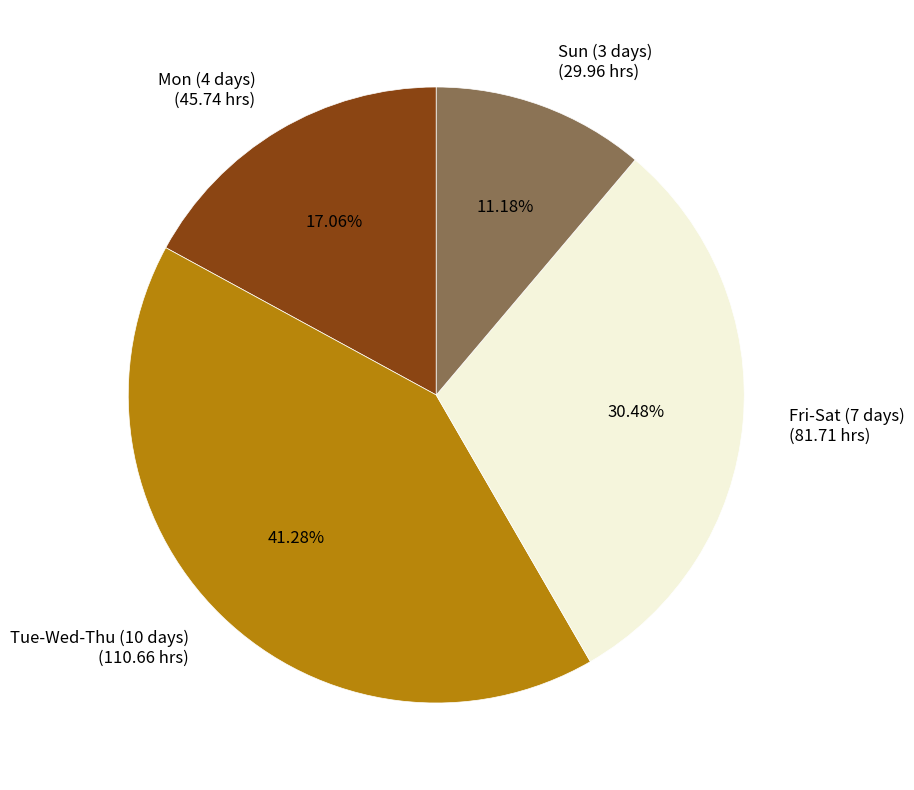

To the nearest percent, what is the difference between the largest and smallest slice percentages?

30%